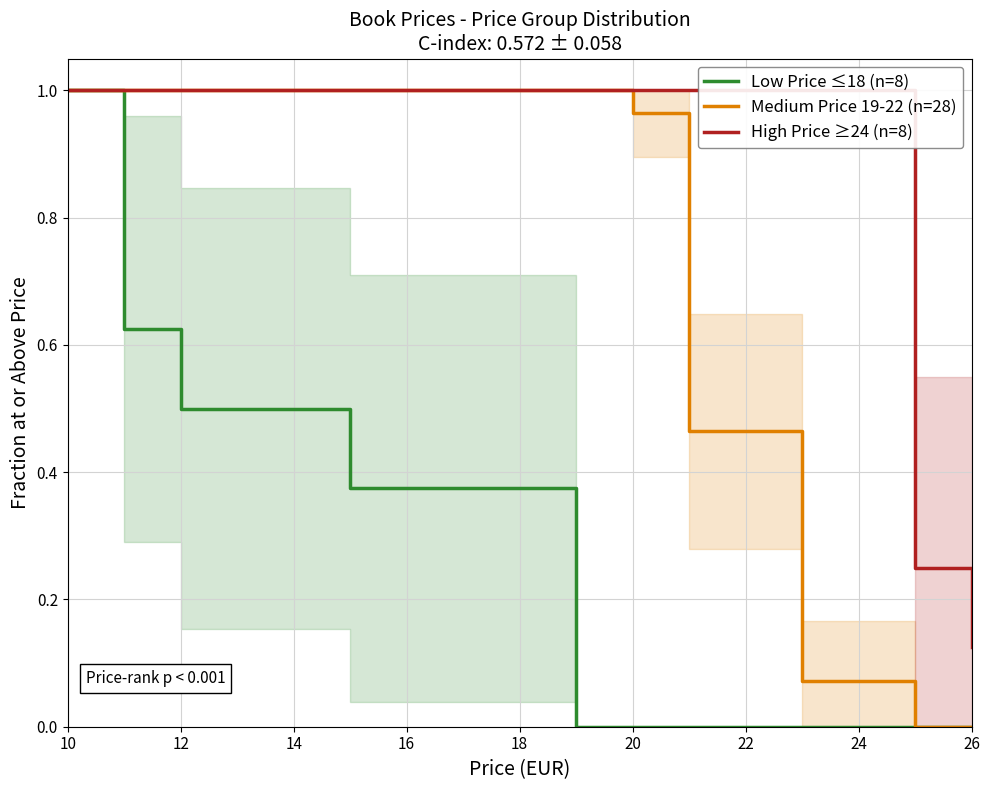

True or false: Medium Price 19-22 (n=28) has a value of -0.4 at 26.

False